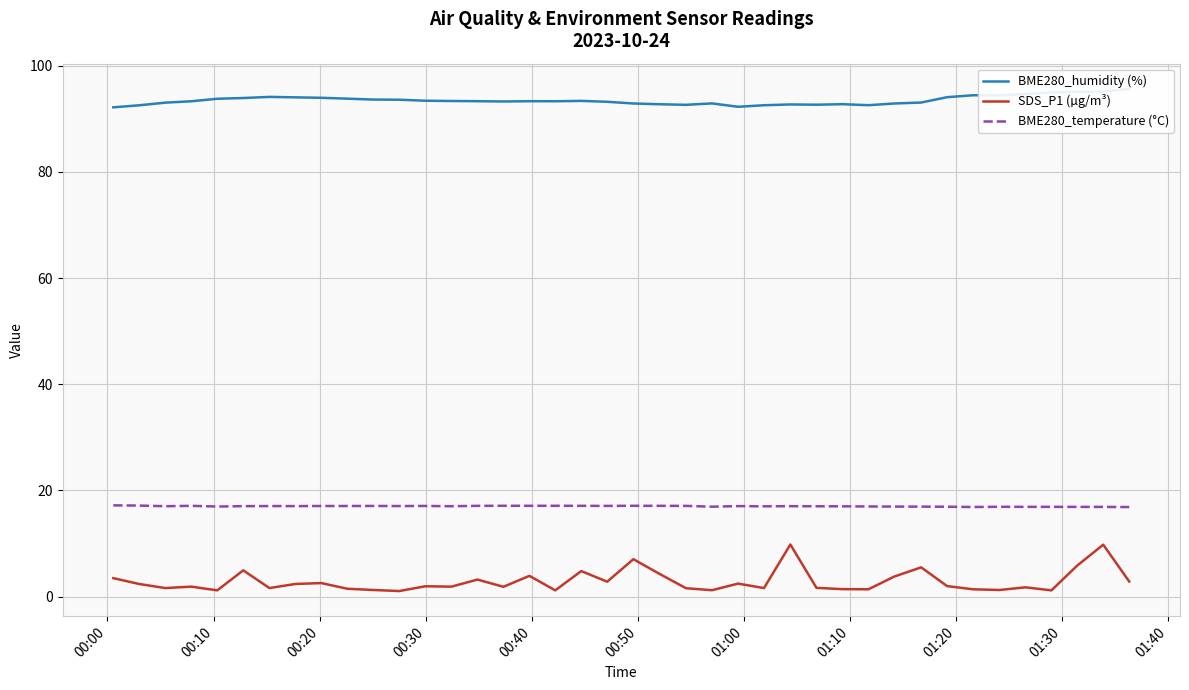

True or false: SDS_P1 (µg/m³) and BME280_temperature (°C) intersect in this chart.

False